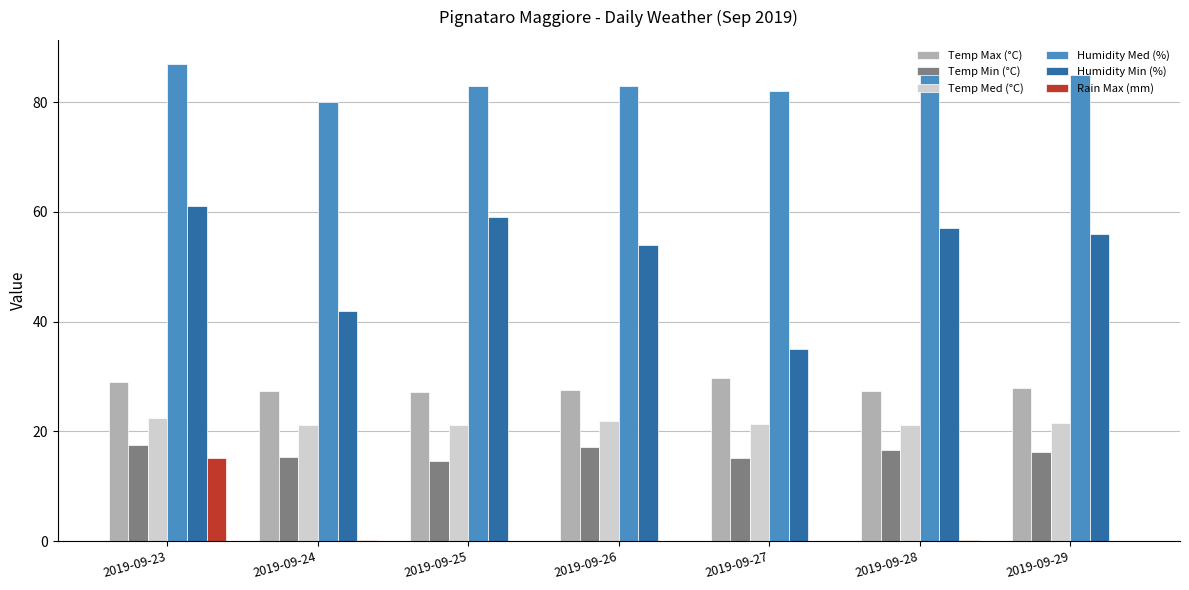

True or false: Temp Med (°C) has a value of 21.2 at 2019-09-28.

True